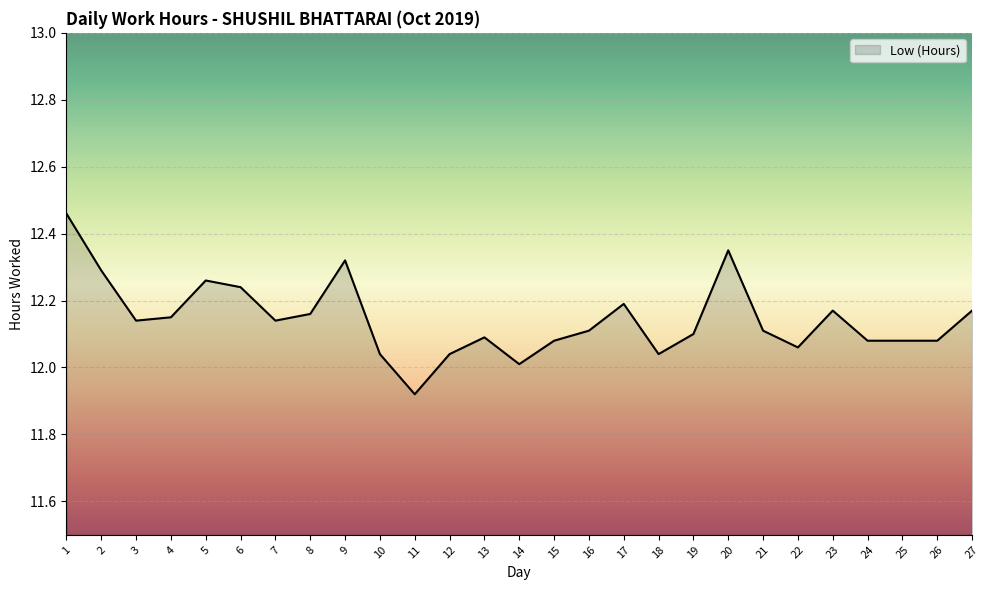

Does the chart have visible grid lines?

Yes